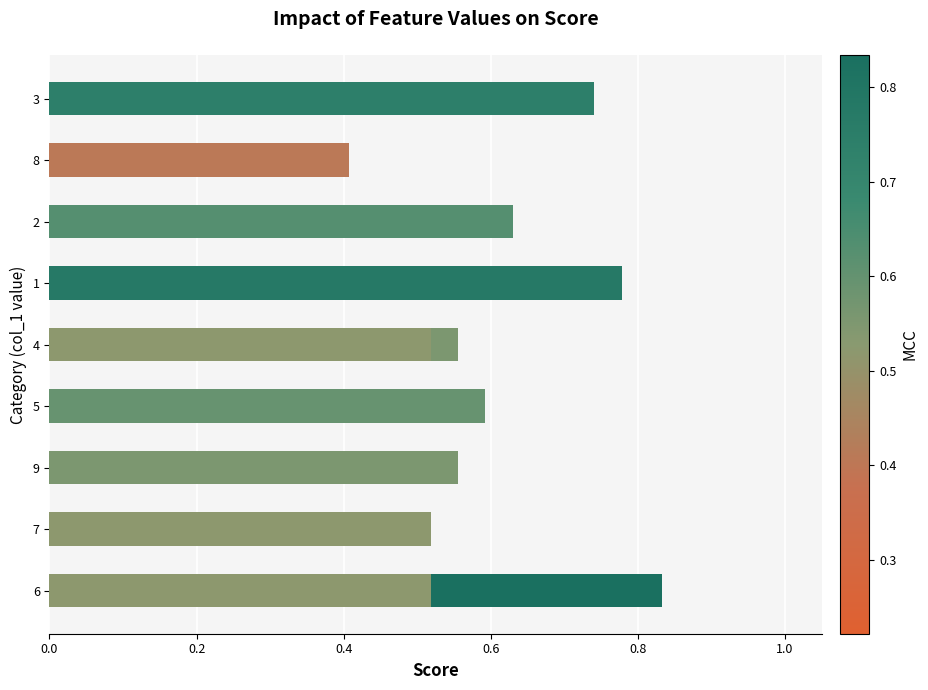

What is the maximum value shown in the chart?

0.8